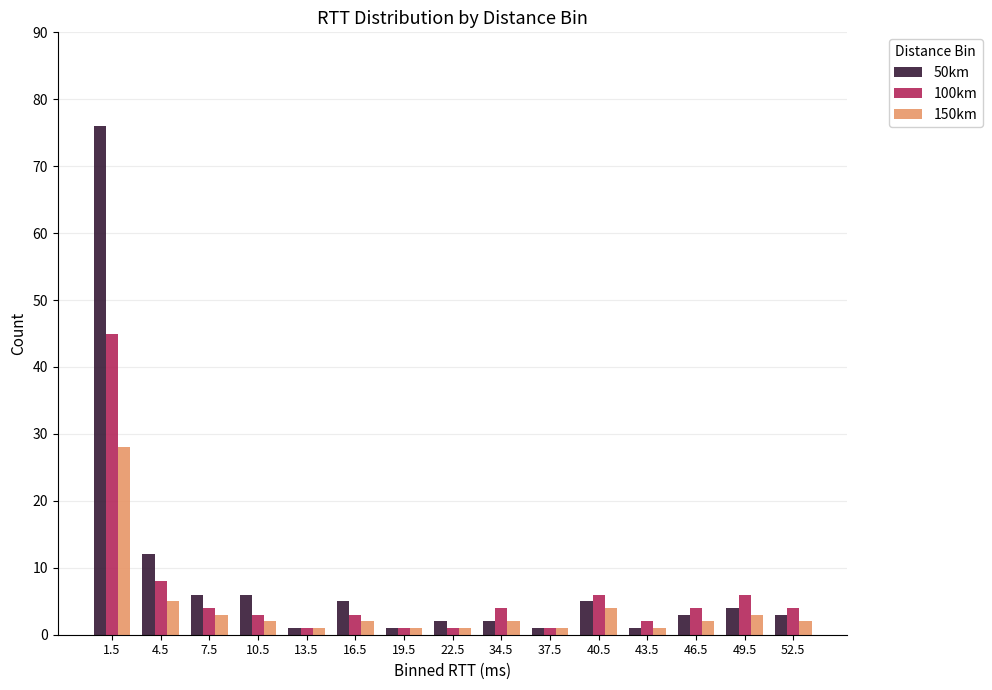

Is it true that 100km equals 67 at 1.5?

False